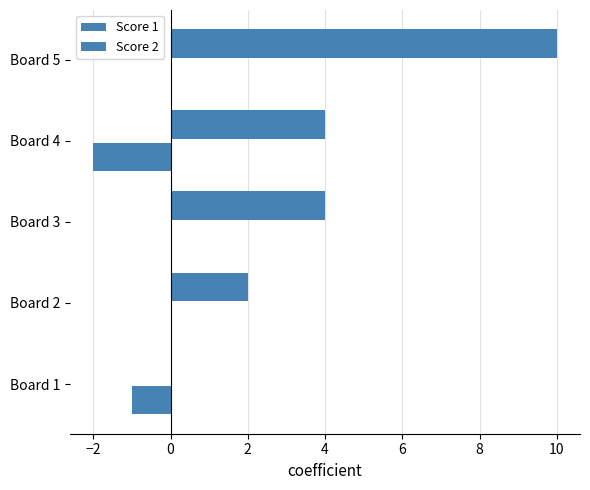

Count the number of categories in the chart.

5